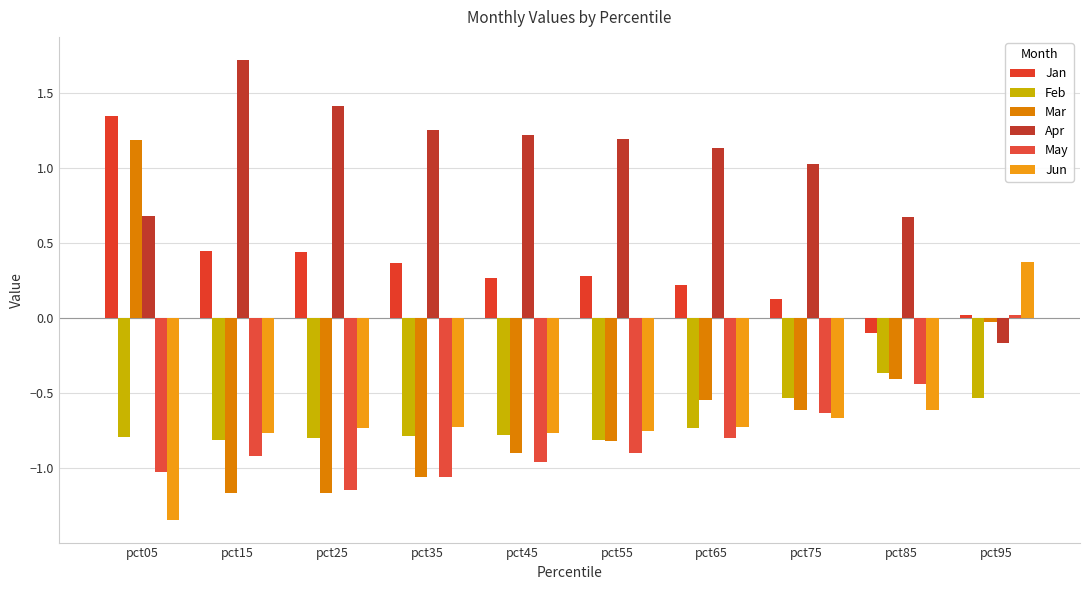

Which series has the largest range (max minus min)?

Mar